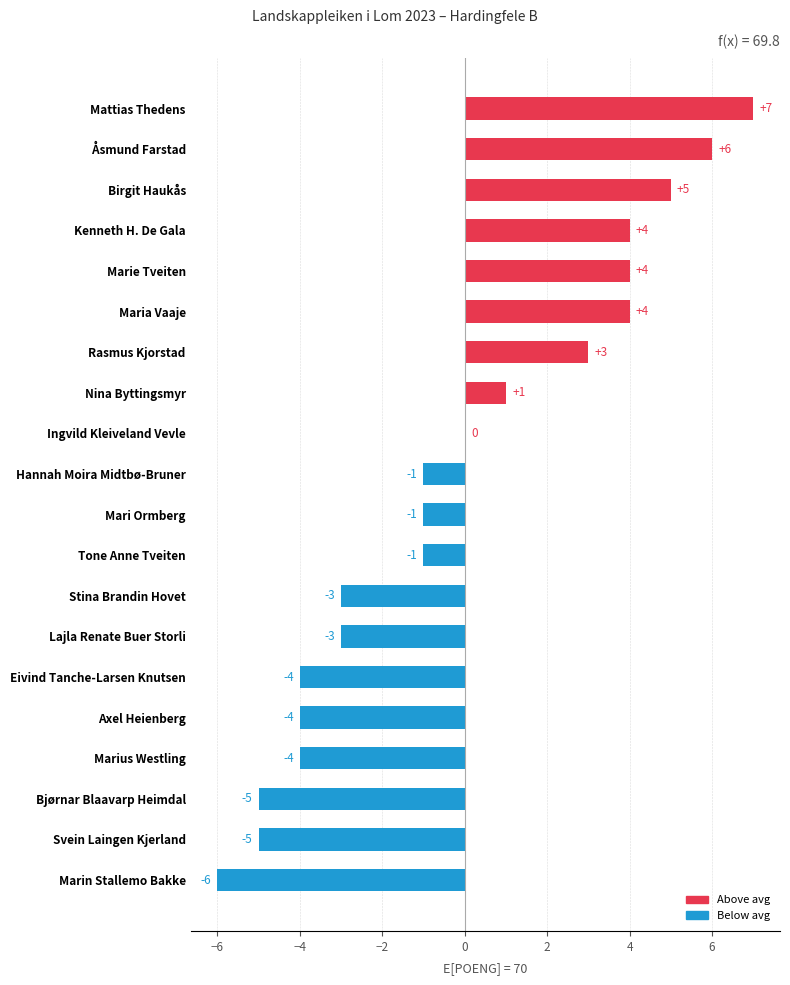

Reading top to bottom, what are all the values shown in this chart?

Mattias Thedens=7	Åsmund Farstad=6	Birgit Haukås=5	Kenneth H. De Gala=4	Marie Tveiten=4	Maria Vaaje=4	Rasmus Kjorstad=3	Nina Byttingsmyr=1	Ingvild Kleiveland Vevle=0	Hannah Moira Midtbø-Bruner=-1	Mari Ormberg=-1	Tone Anne Tveiten=-1	Stina Brandin Hovet=-3	Lajla Renate Buer Storli=-3	Eivind Tanche-Larsen Knutsen=-4	Axel Heienberg=-4	Marius Westling=-4	Bjørnar Blaavarp Heimdal=-5	Svein Laingen Kjerland=-5	Marin Stallemo Bakke=-6